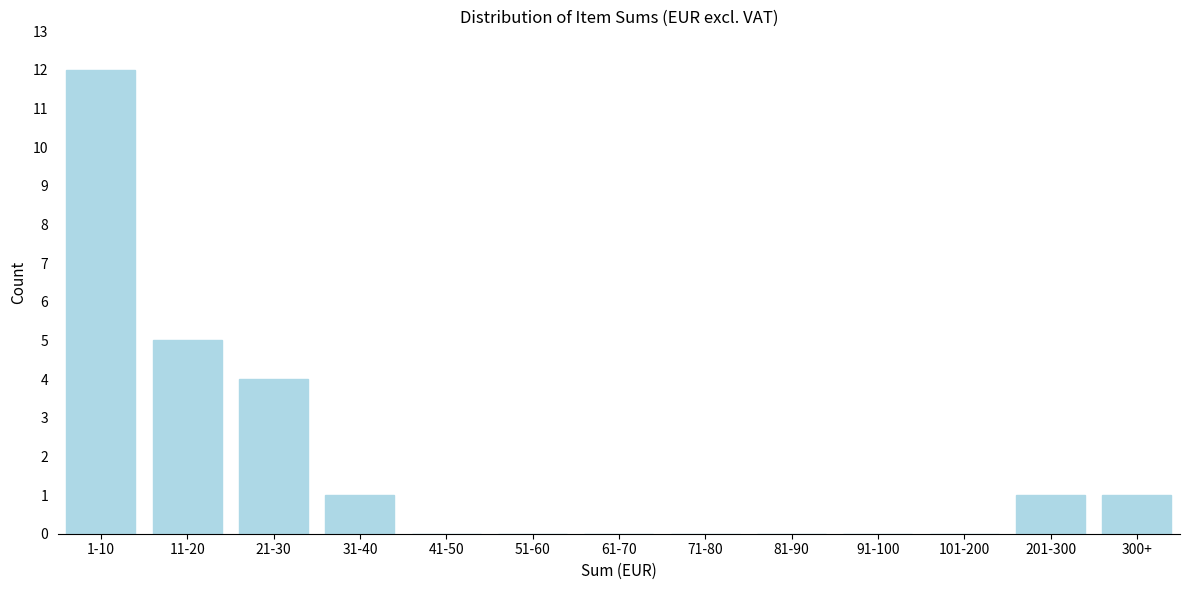

Reading right to left, transcribe all the data shown in this chart.

300+=1	201-300=1	101-200=0	91-100=0	81-90=0	71-80=0	61-70=0	51-60=0	41-50=0	31-40=1	21-30=4	11-20=5	1-10=12